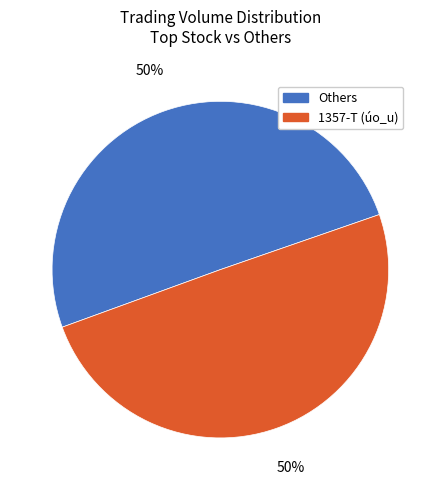

To the nearest percent, what is the average slice percentage?

50%